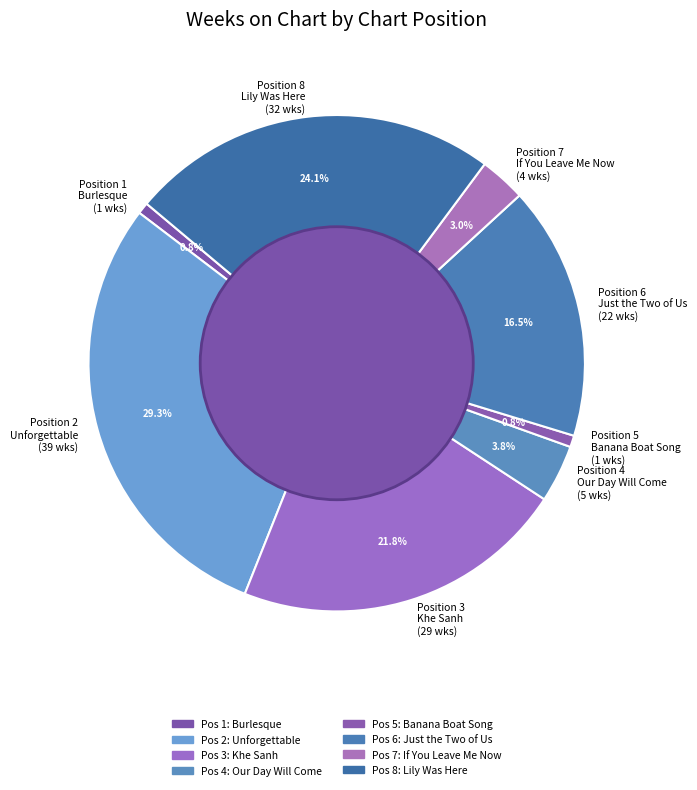

Combined, do Position 1 Burlesque (1 wks) and Position 7 If You Leave Me Now (4 wks) account for over 50%?

No